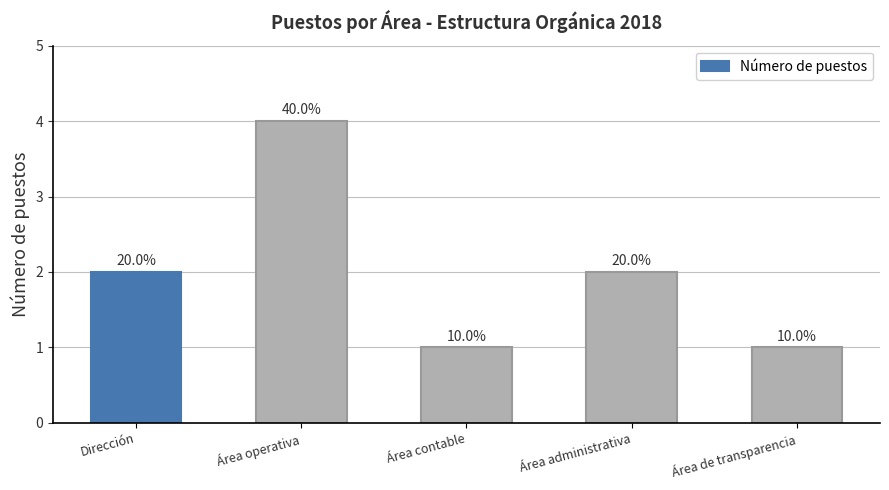

How many bars are there in total?

5